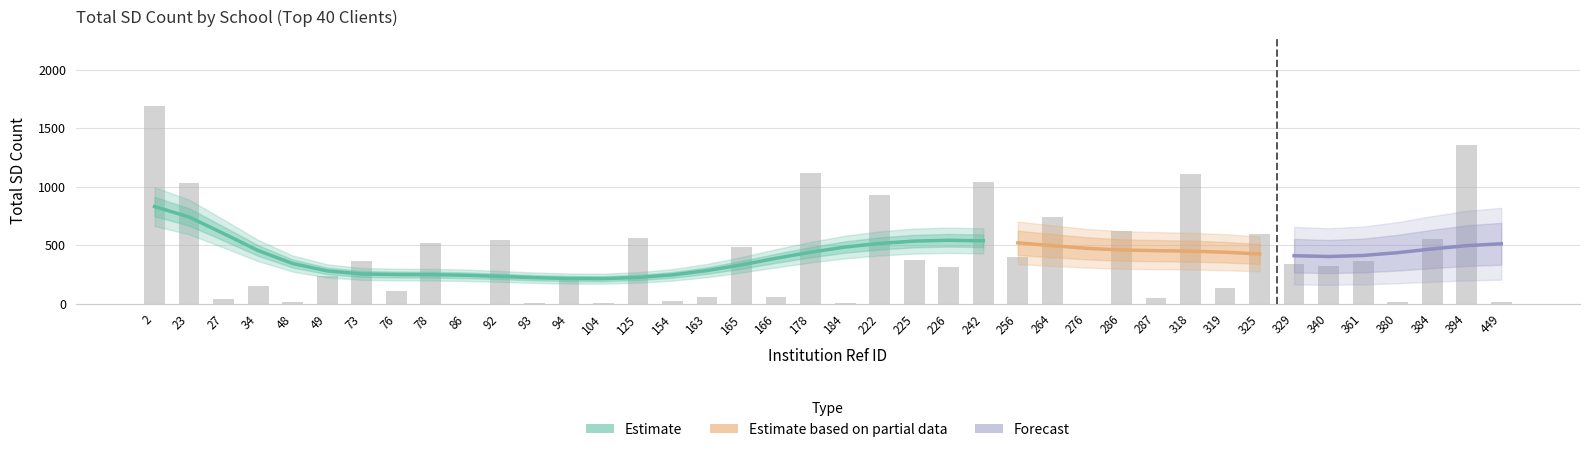

Rank the categories by value from highest to lowest.

2, 394, 178, 318, 242, 23, 222, 264, 286, 325, 125, 384, 92, 78, 165, 256, 225, 361, 73, 329, 340, 226, 49, 94, 34, 319, 76, 166, 163, 287, 27, 154, 380, 449, 48, 104, 93, 184, 86, 276